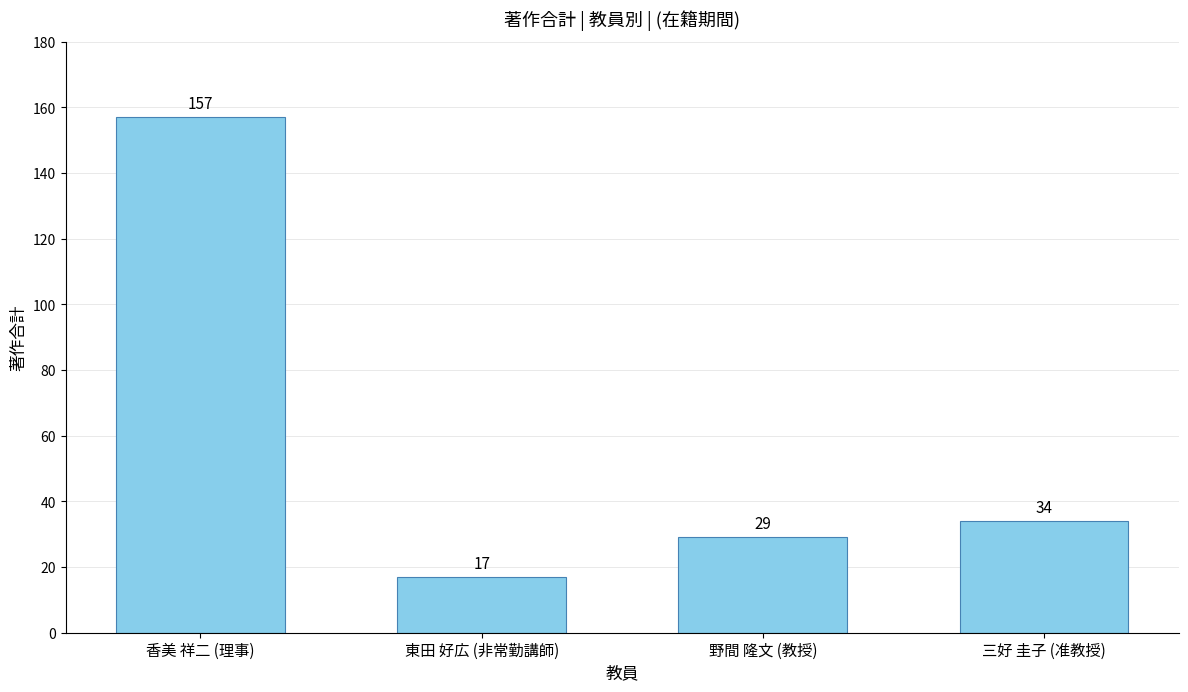

Where does the data first go above 34?

香美 祥二 (理事)